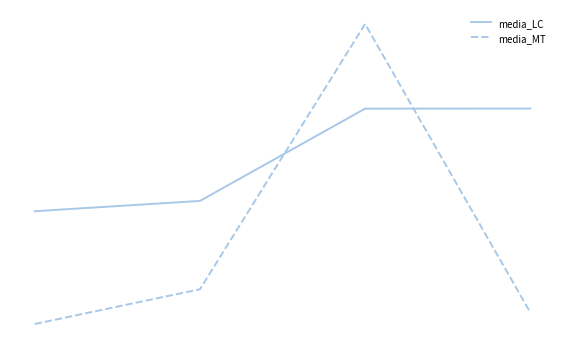

What are all the series names shown in the legend?

media_LC, media_MT